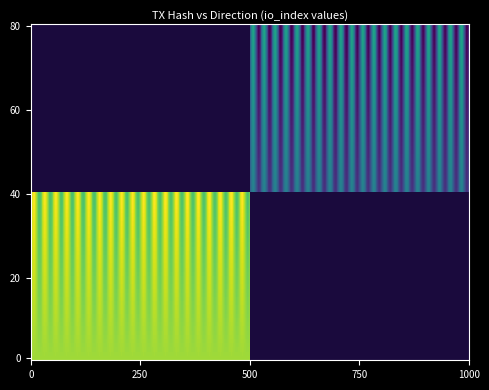

At which category is the sum across all series the highest?

1